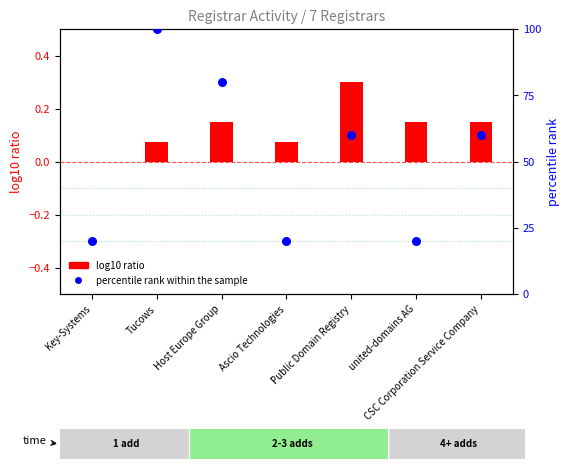

What is the total value across all series at Key-Systems?

20.0